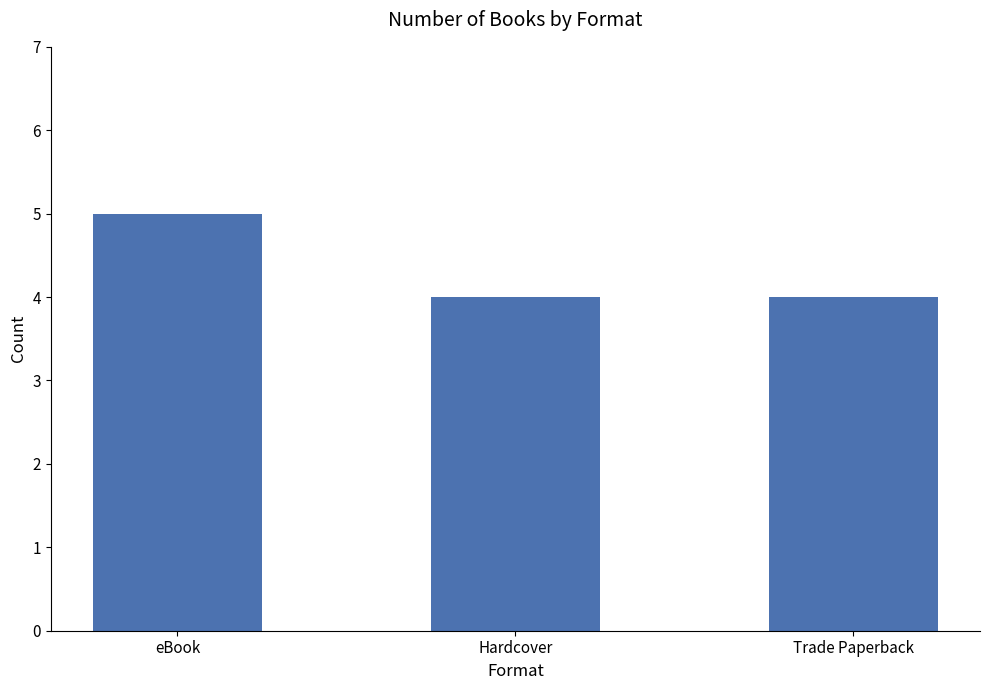

Count the values in the range 4 to 5.

3